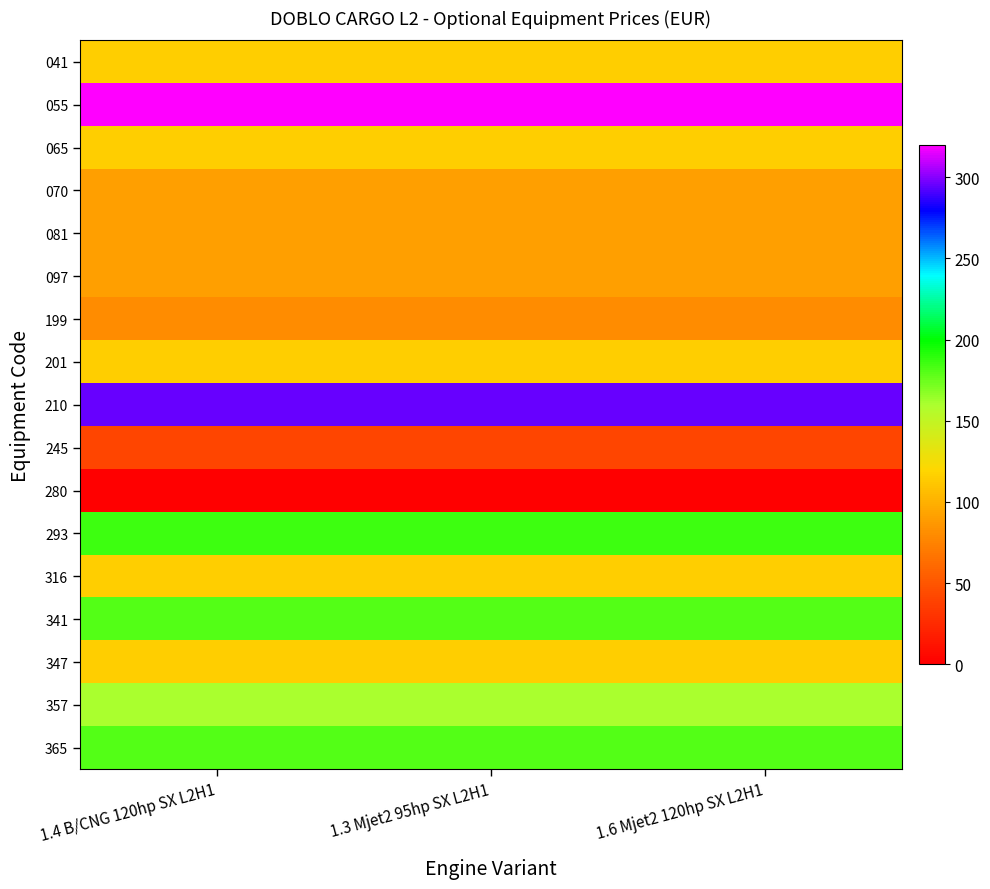

At how many categories does at least one series exceed 259?

3